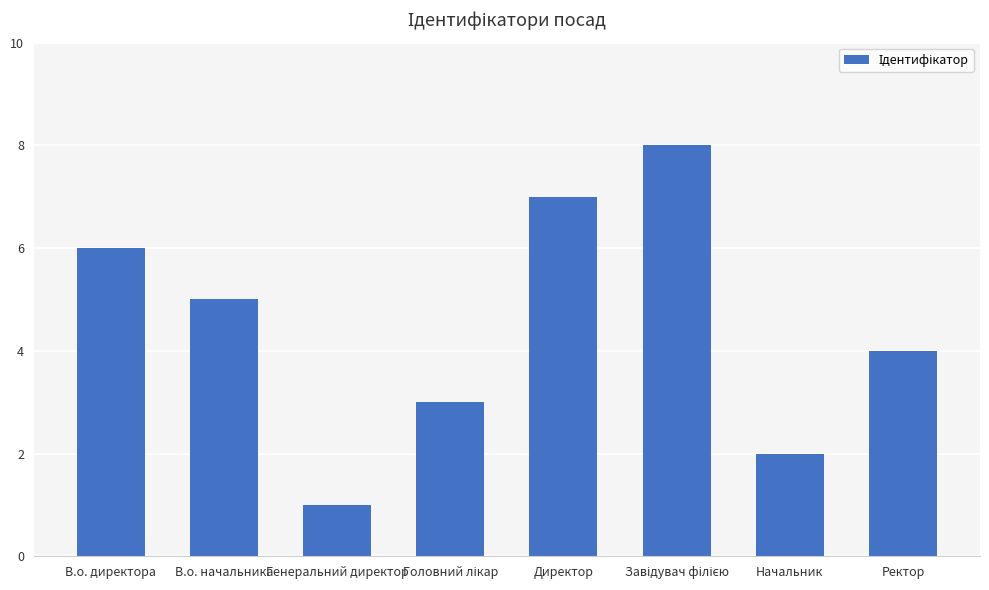

What is the label of the 2nd bar from the left?

В.о. начальника